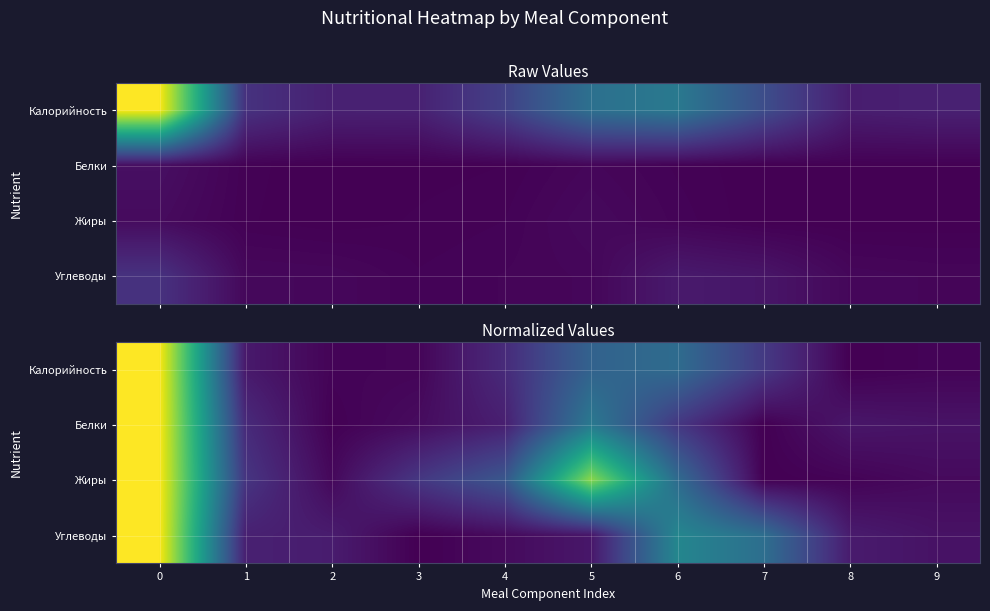

How many data points in Углеводы are above 0?

9